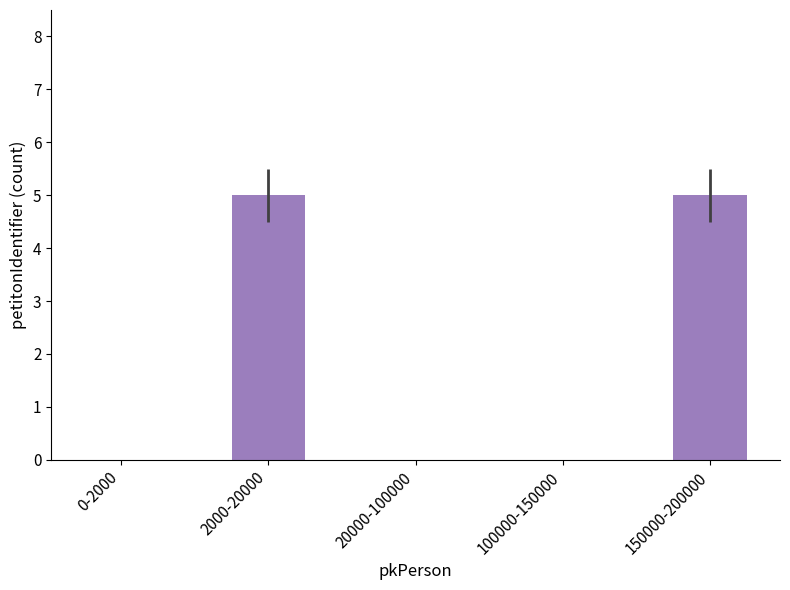

Between 20000-100000 and 150000-200000, which is larger?

150000-200000